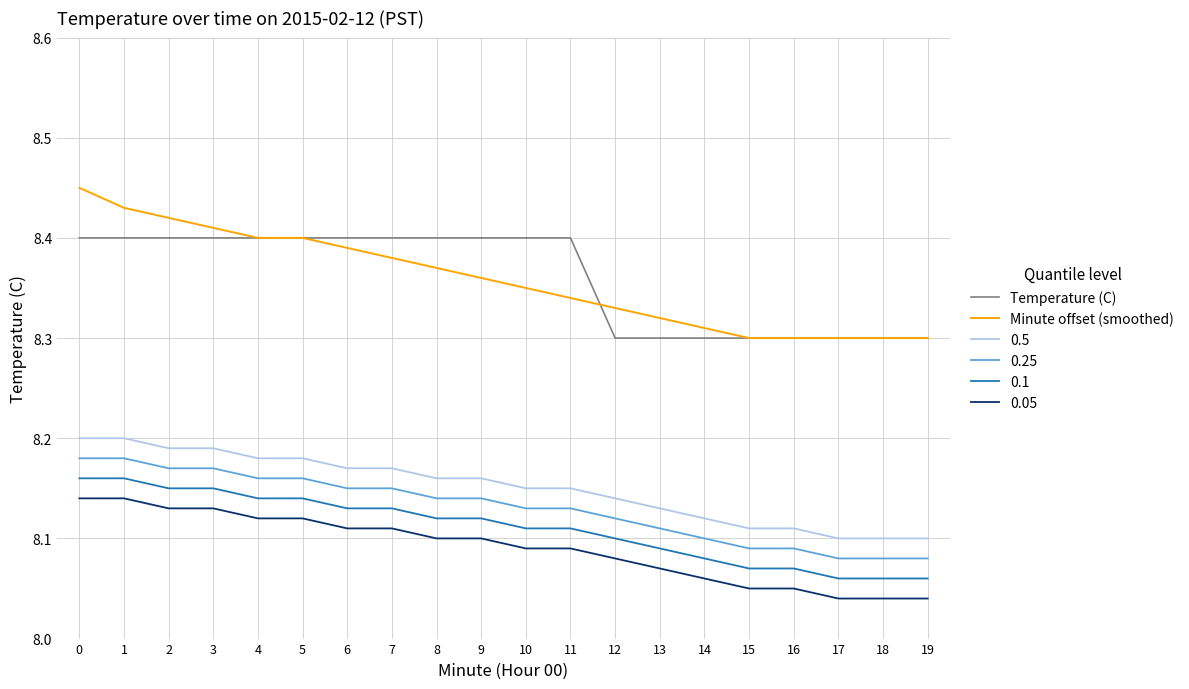

The Temperature (C) series shows 8.3 at 19. True or false?

True